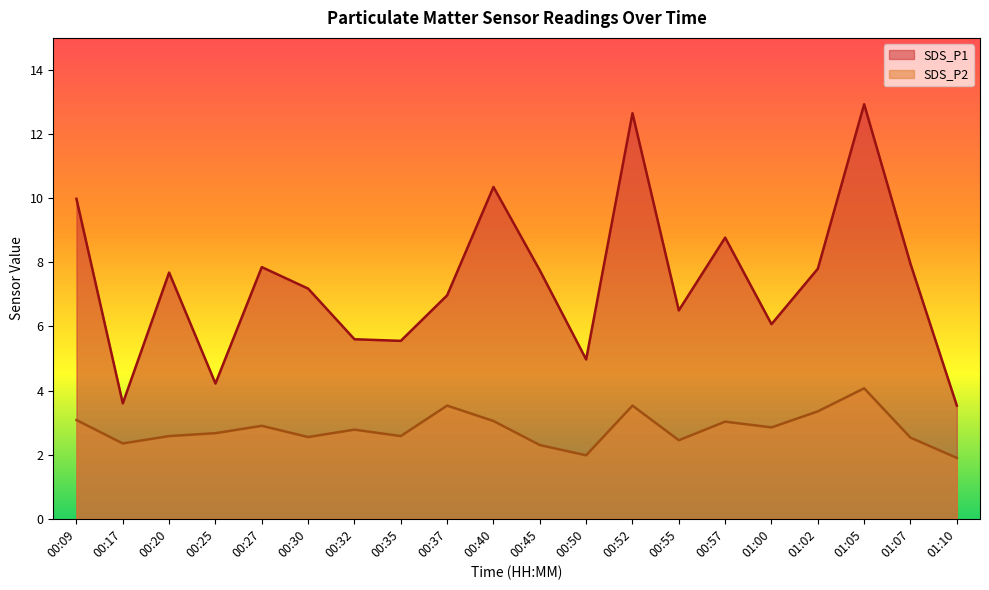

Between 00:40 and 01:05, which series saw the biggest shift?

SDS_P1